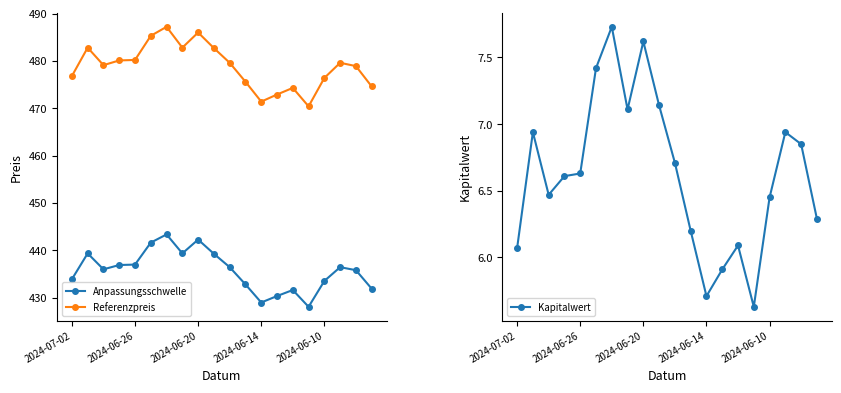

Where does the Kapitalwert series first go above 6?

2024-07-02